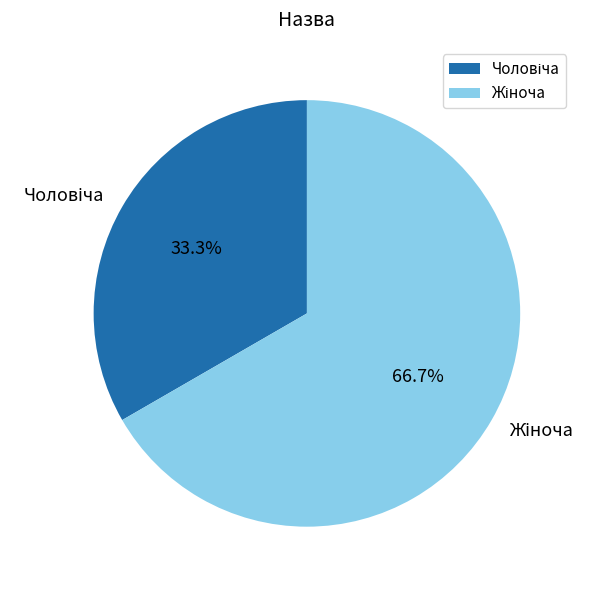

Does any single category account for the majority?

Yes